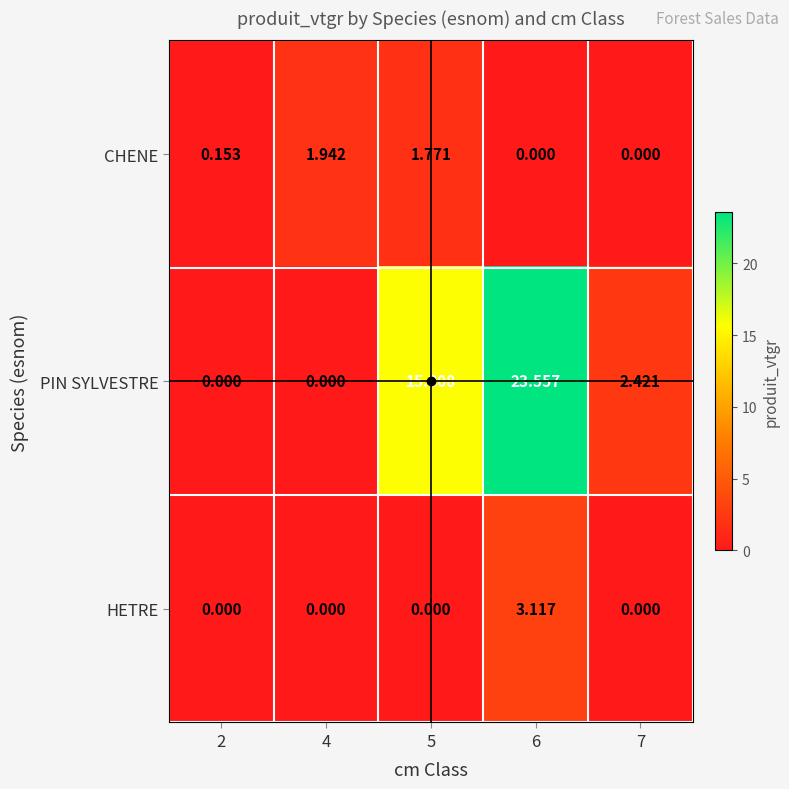

At which category is the sum across all series the highest?

6